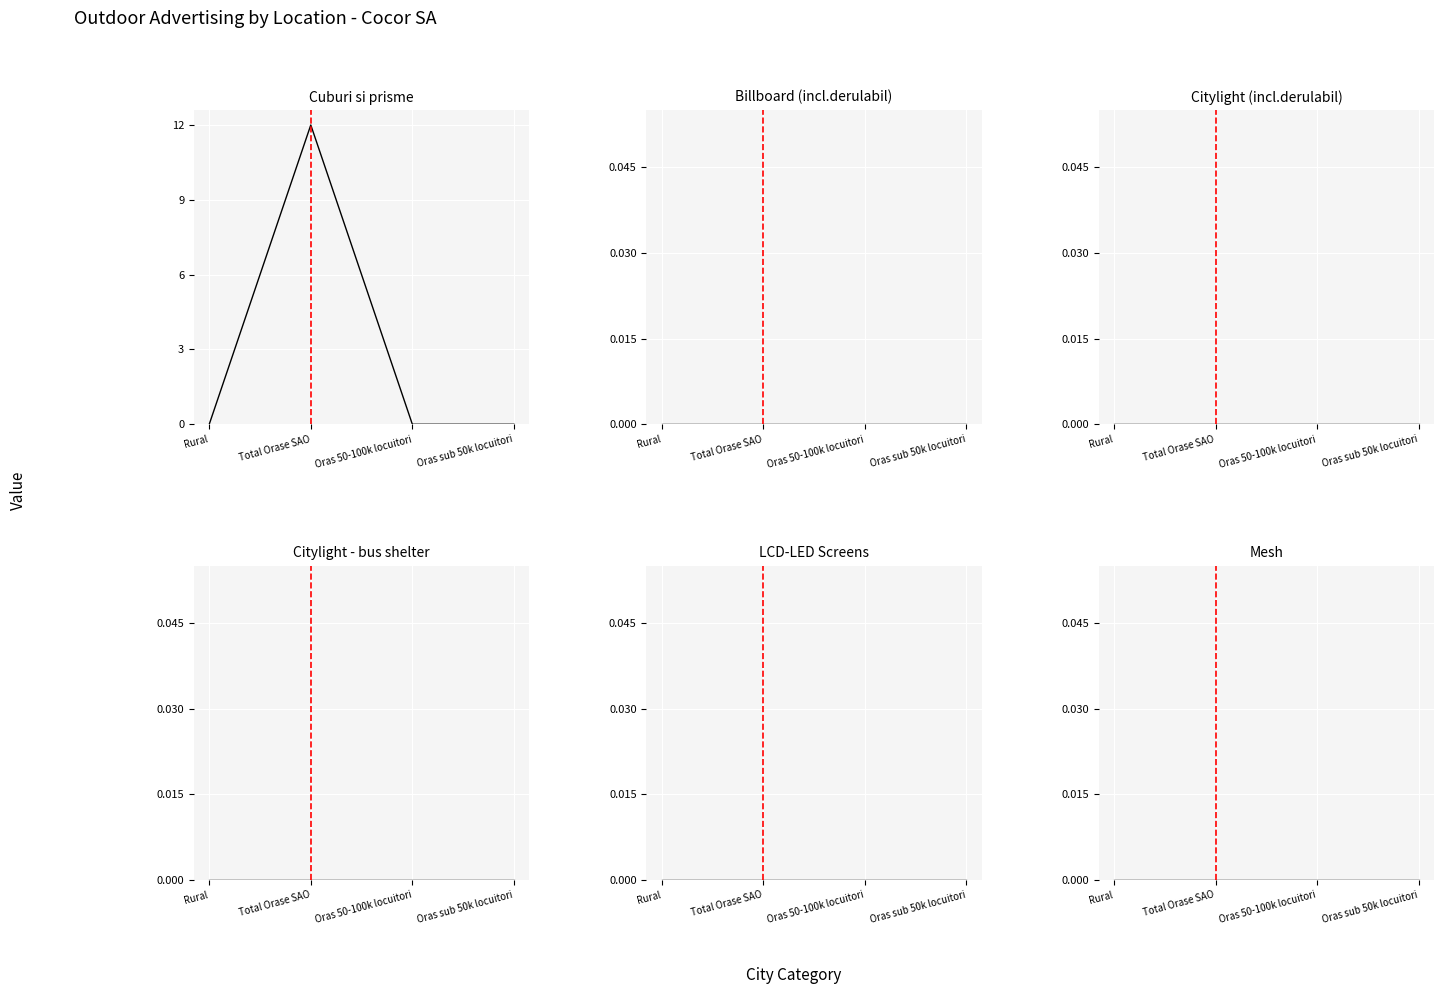

At which label is Billboard (incl.derulabil) closest to 0?

Rural